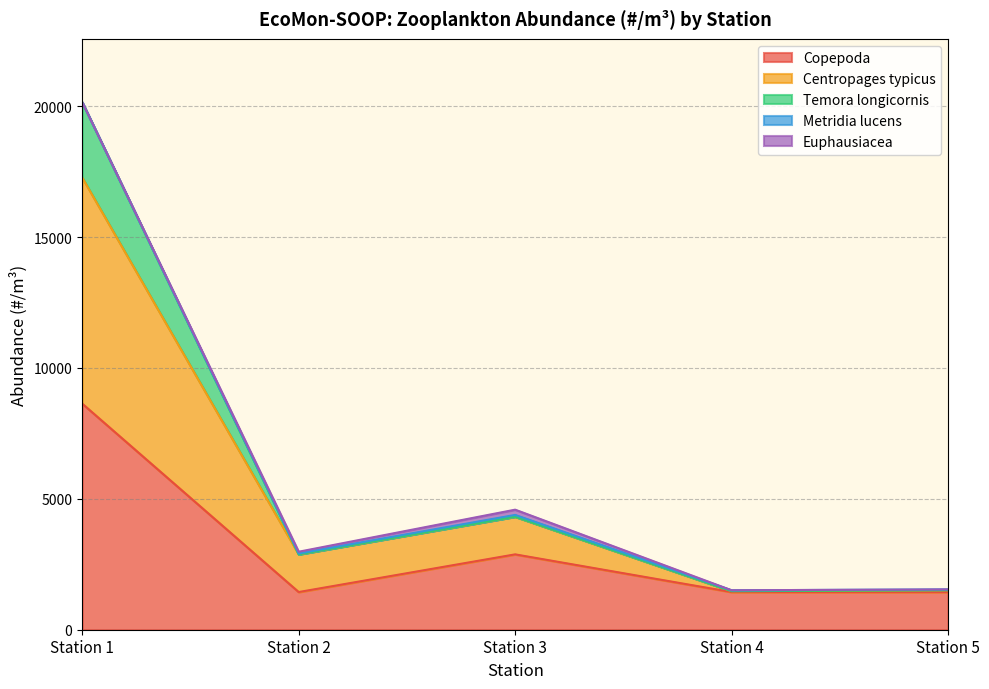

What is the highest value of the Copepoda series?

8637.2